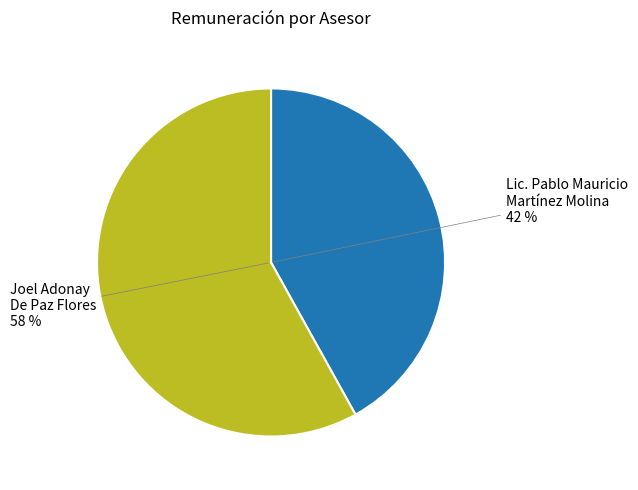

What portion of the pie excludes Joel Adonay De Paz Flores?

41.9%